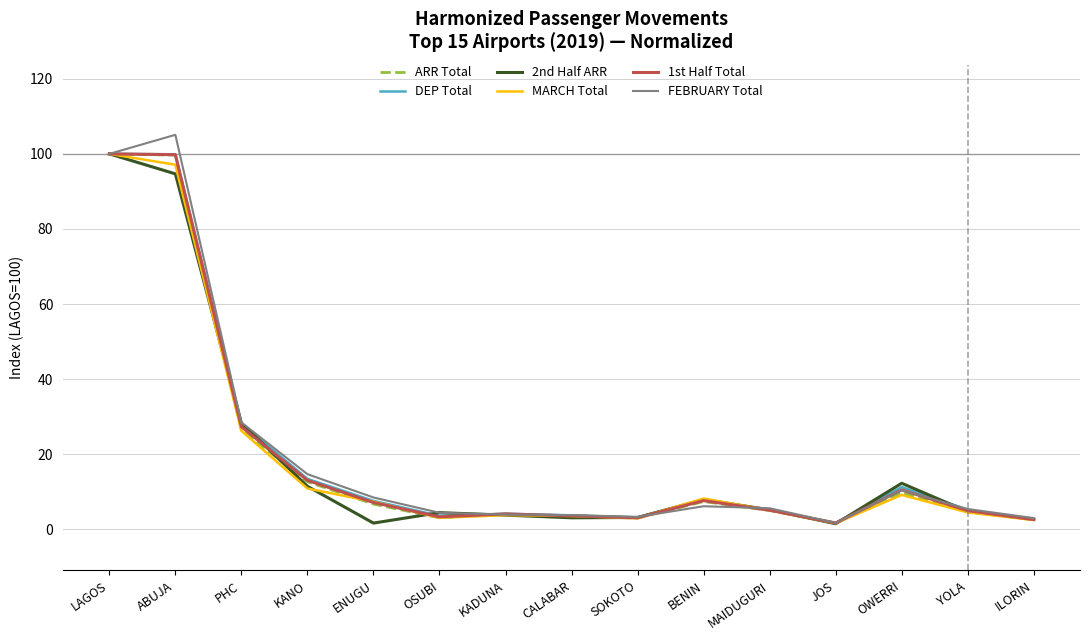

Where is the first local maximum for FEBRUARY Total?

ABUJA